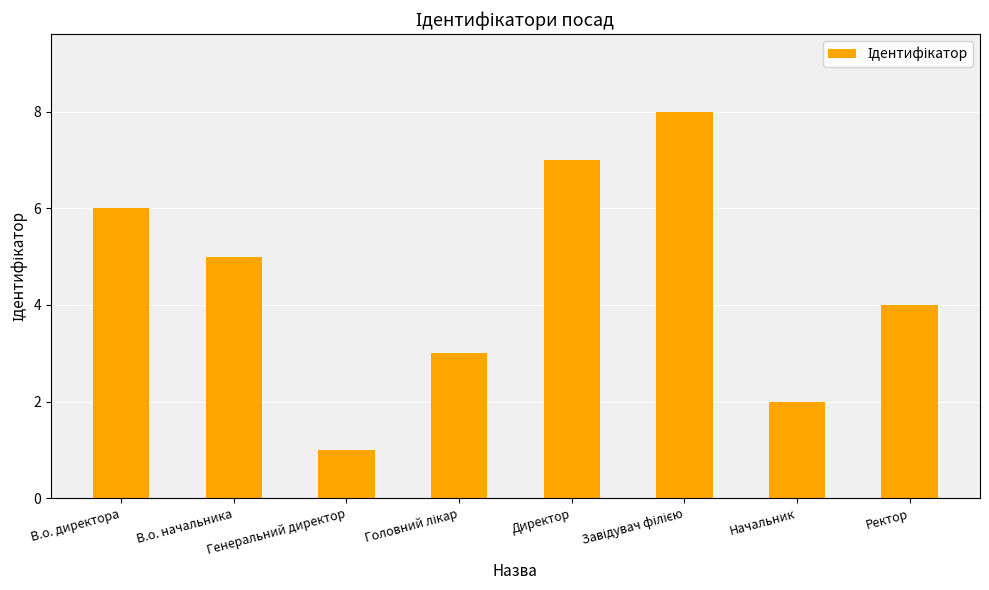

What is the smallest value displayed?

1